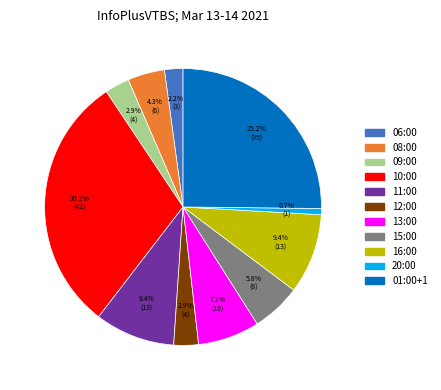

Which slice is the largest?

10:00